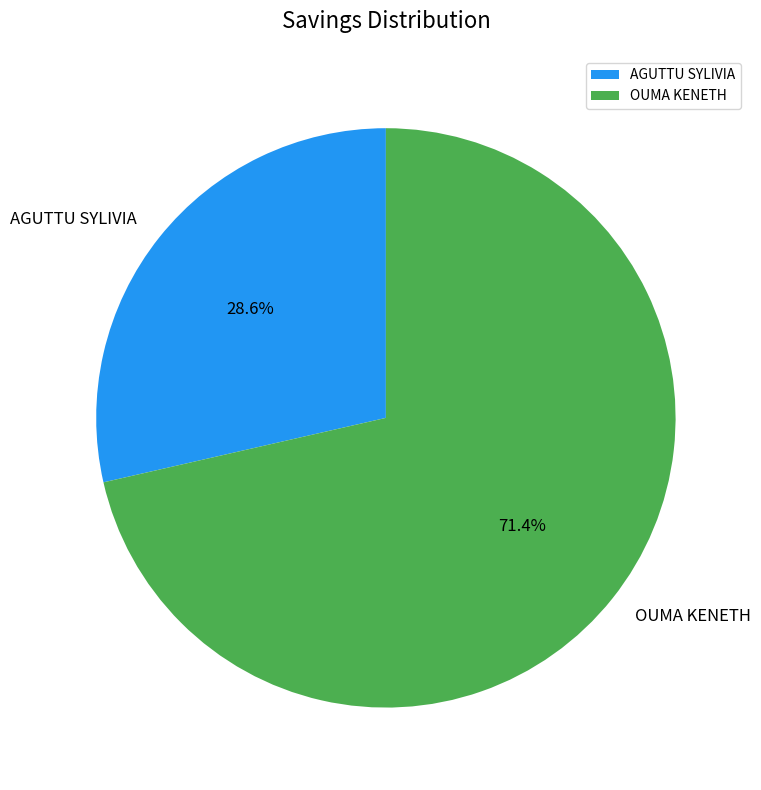

Is there any slice that represents more than half of the pie?

Yes